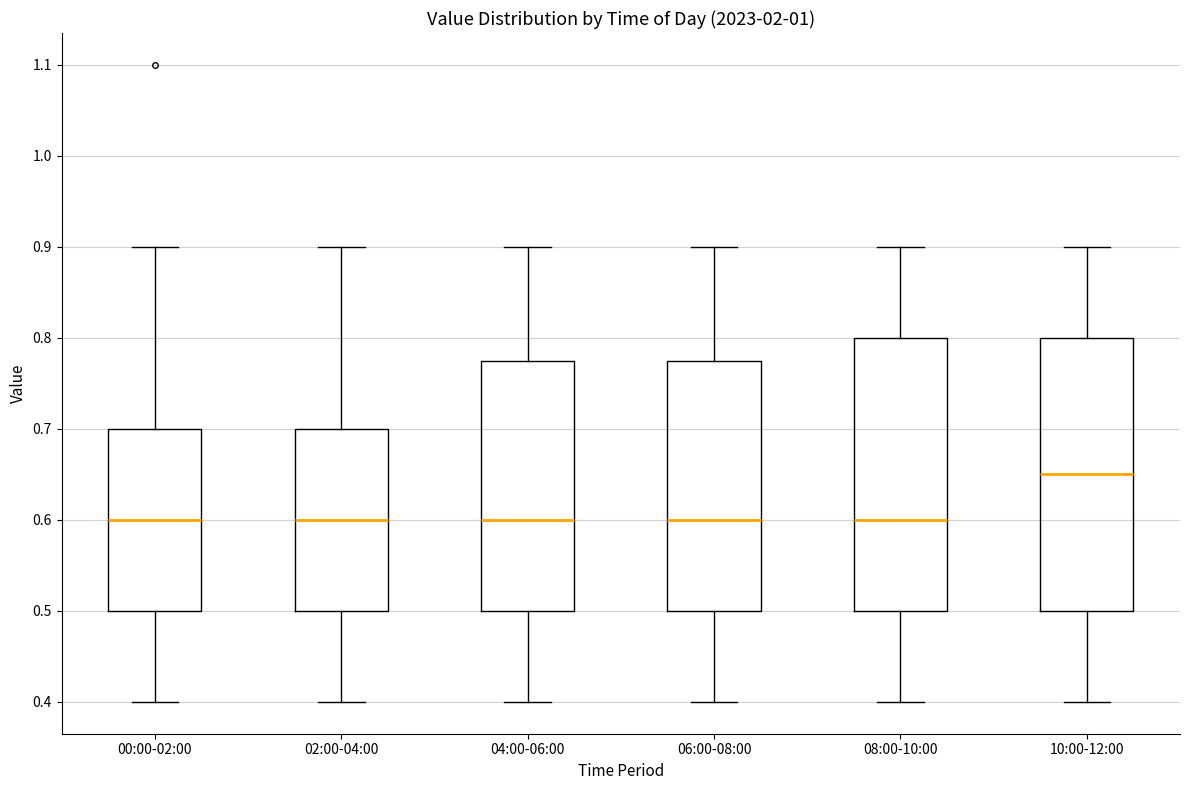

Which box's median line is the highest?

10:00-12:00